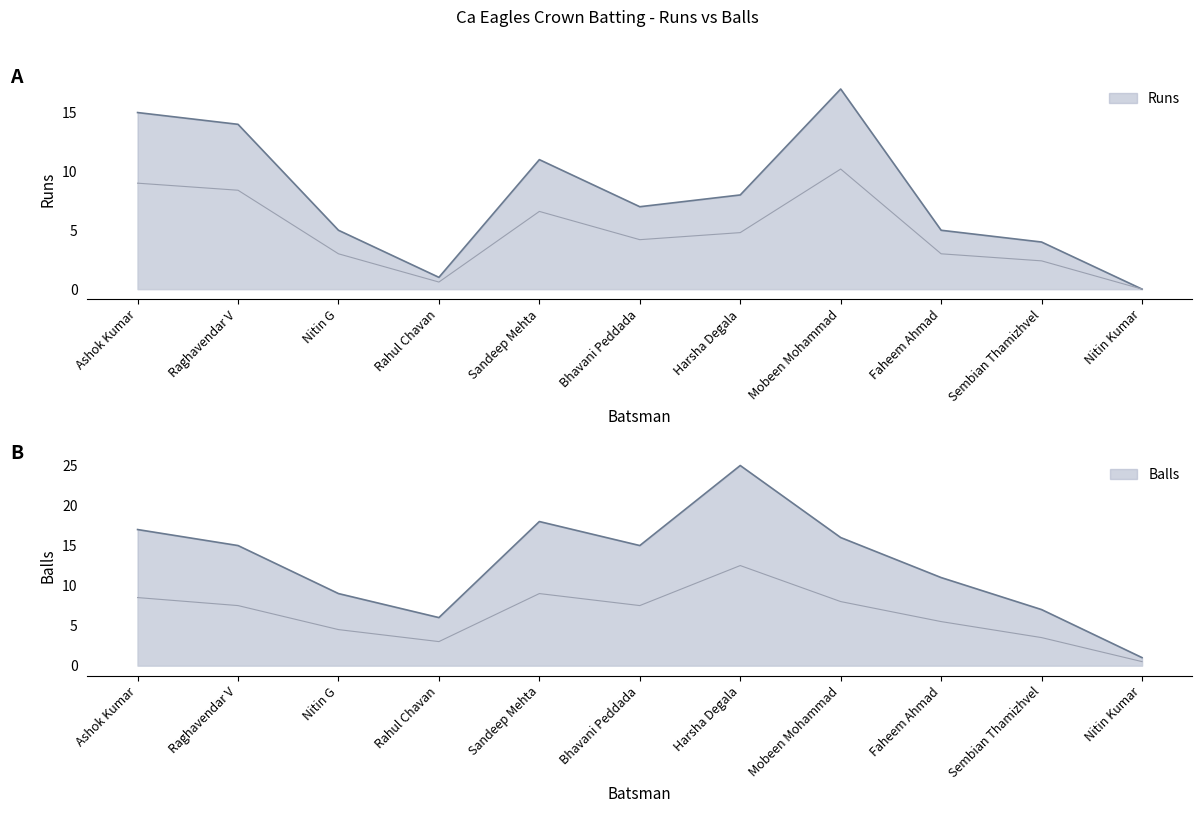

Between which two adjacent categories do Balls and Runs first intersect?

Harsha Degala and Mobeen Mohammad